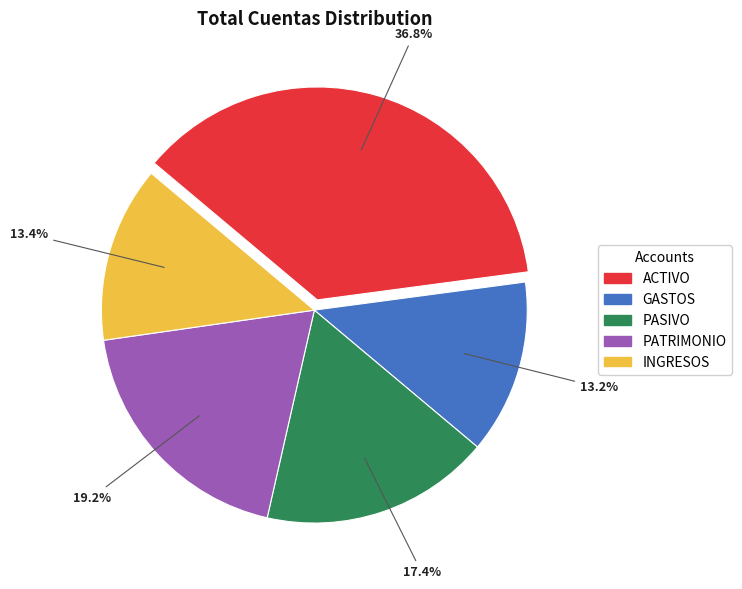

How much of the chart is everything except PATRIMONIO?

80.8%